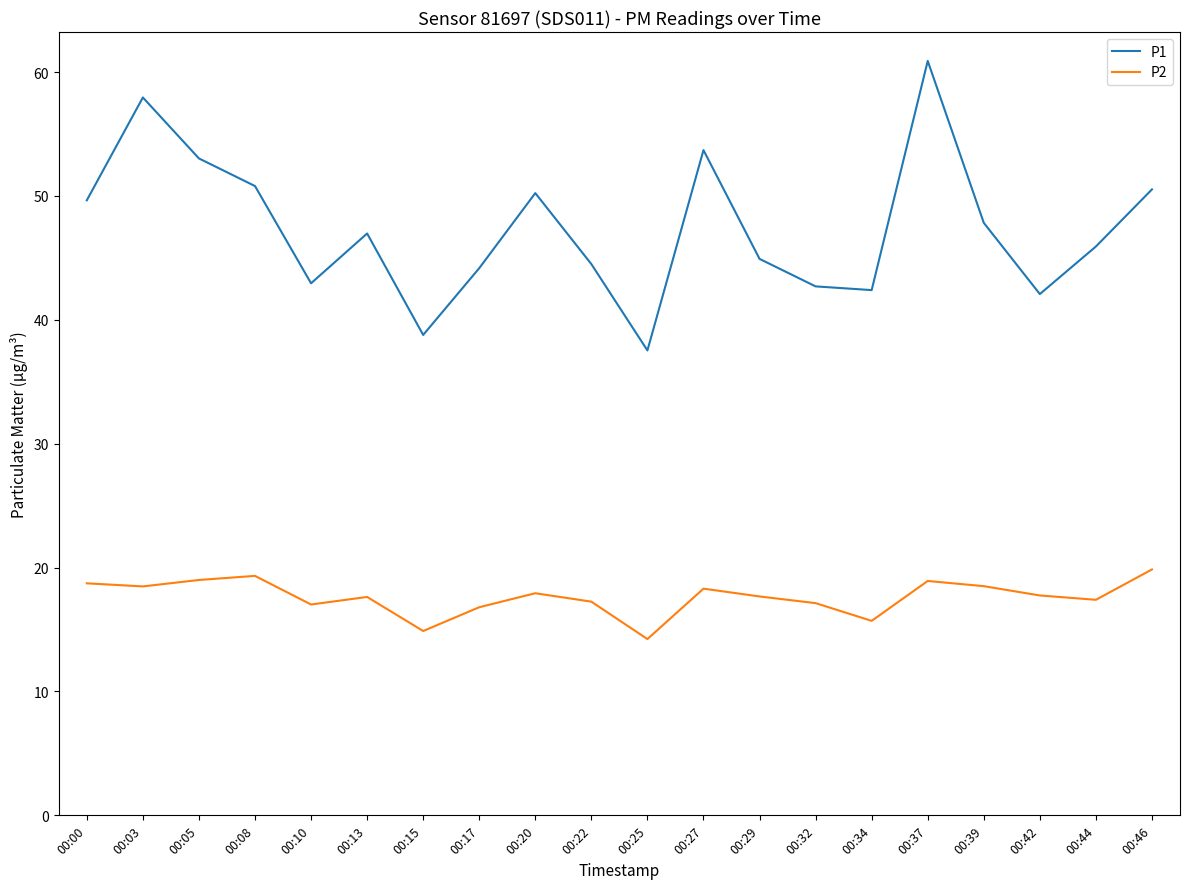

At which category does the chart reach its peak across all series?

00:37